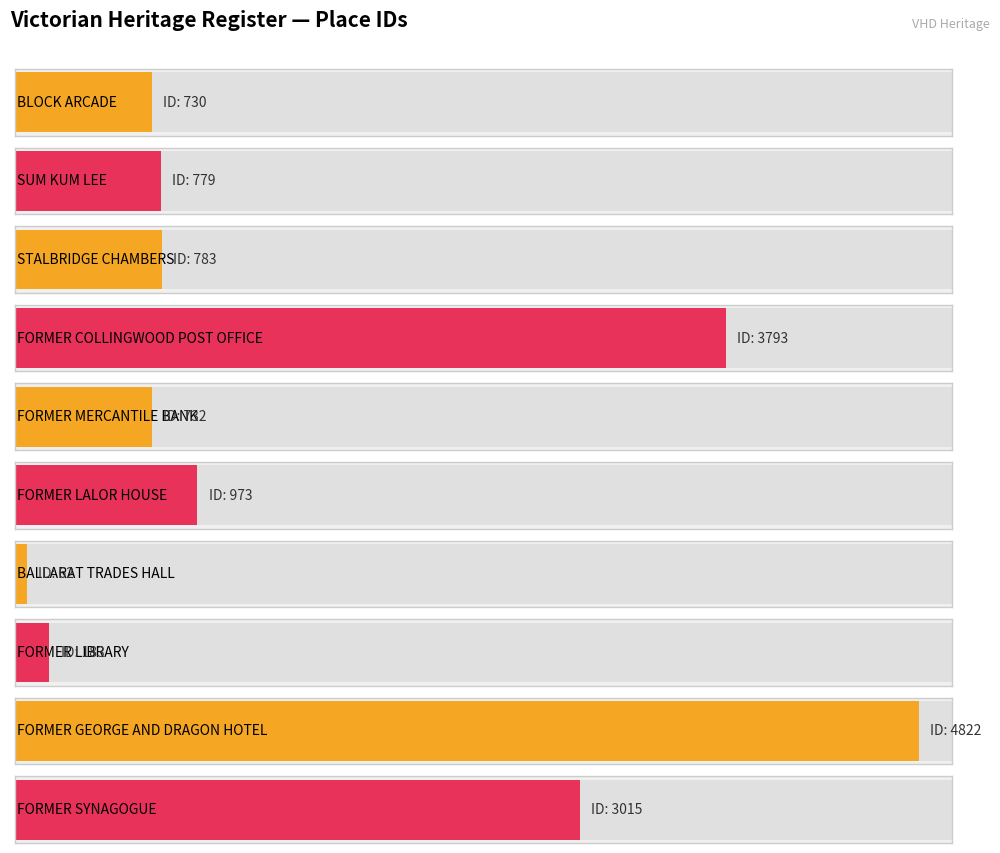

What is the difference between the maximum and minimum values?

4760